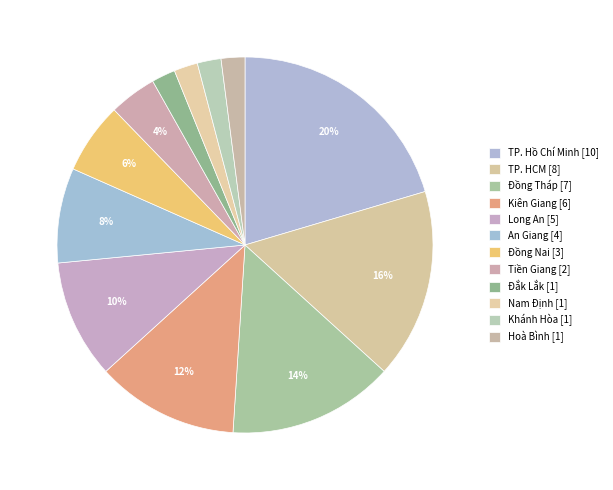

What is the largest slice in the pie chart?

TP. Hồ Chí Minh [10]